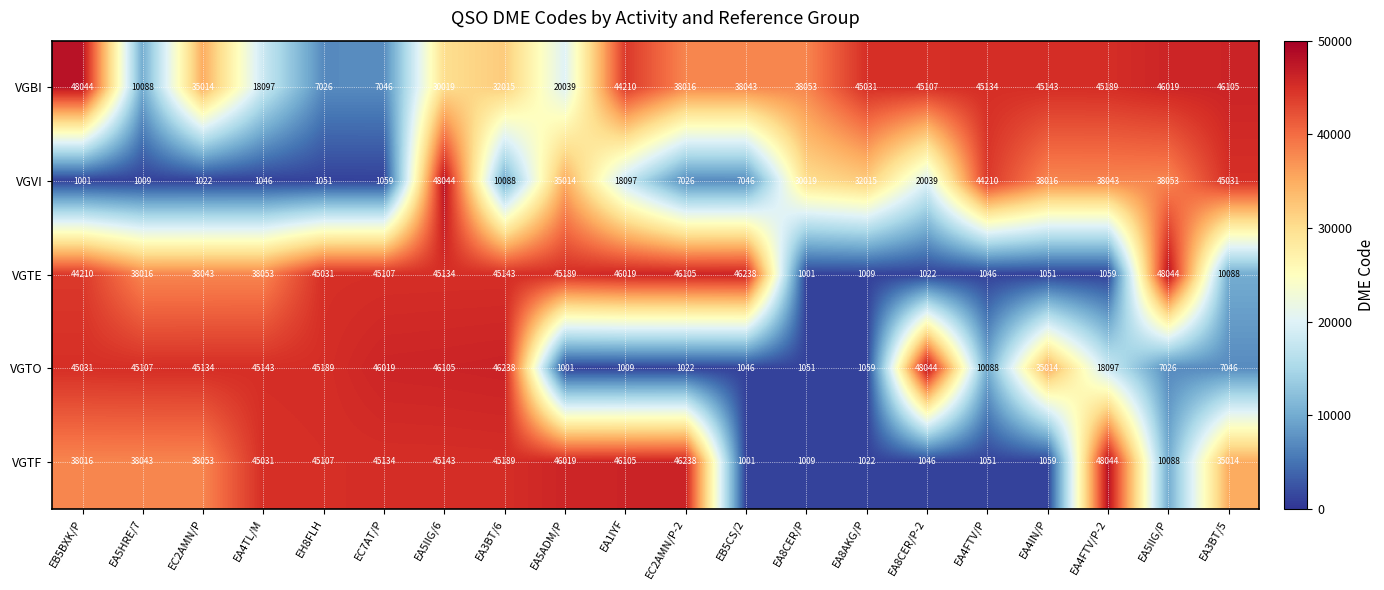

Where is VGTO nearest to the value 24522?

EA4FTV/P-2